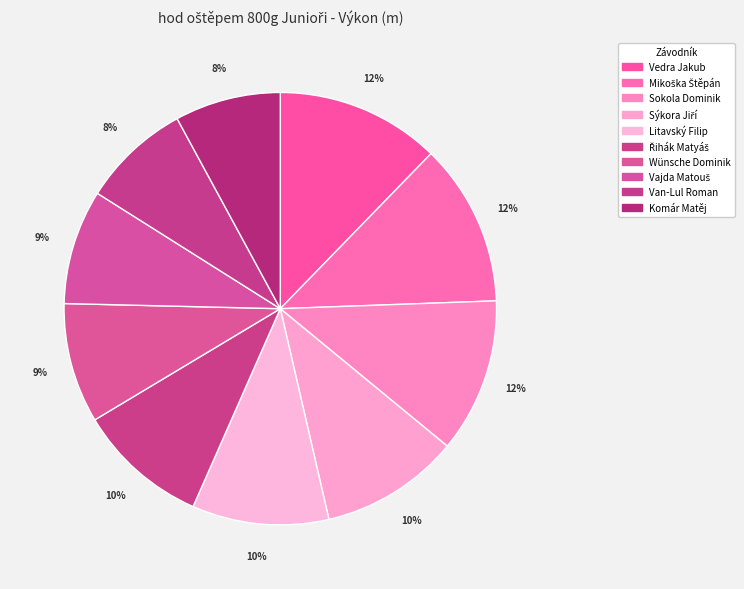

How many segments does this pie chart have?

10